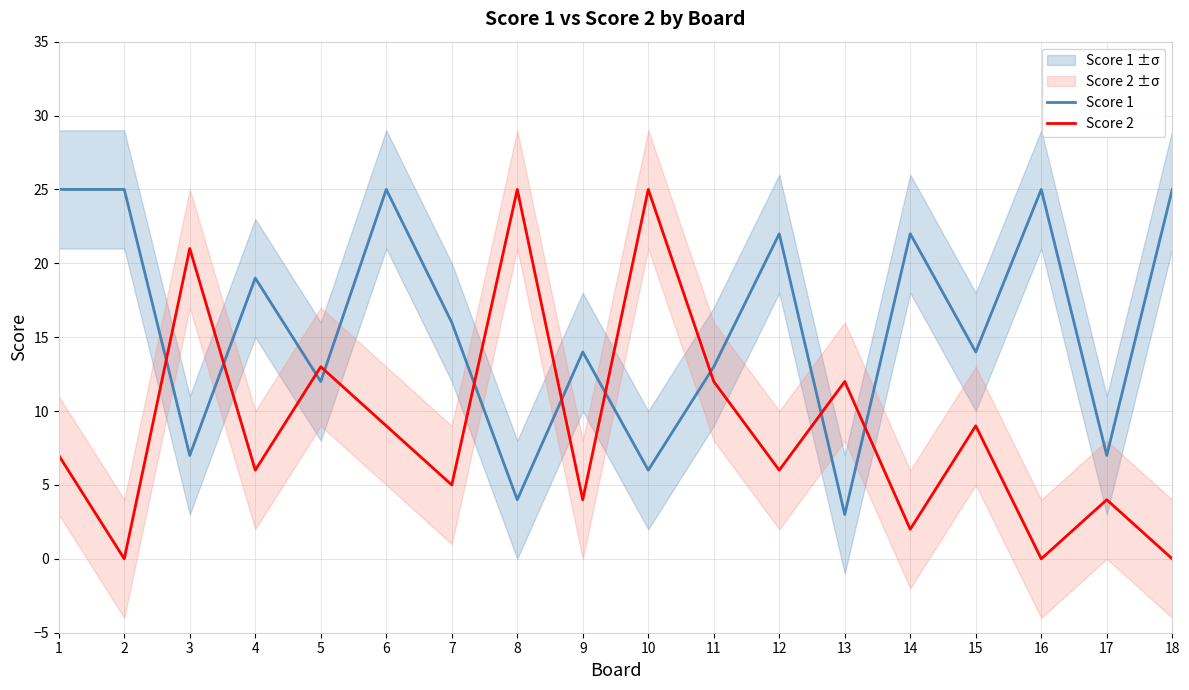

The value of Score 2 at 6 is 9. True or false?

True